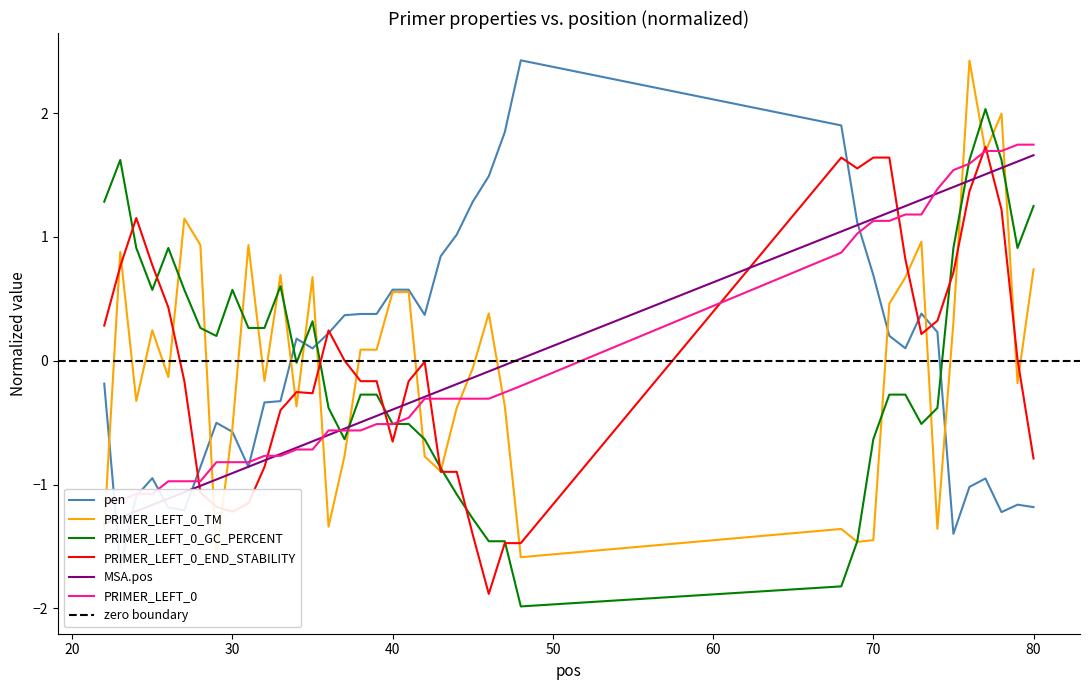

True or false: PRIMER_LEFT_0_GC_PERCENT has a value of -0.9 at 43.

True